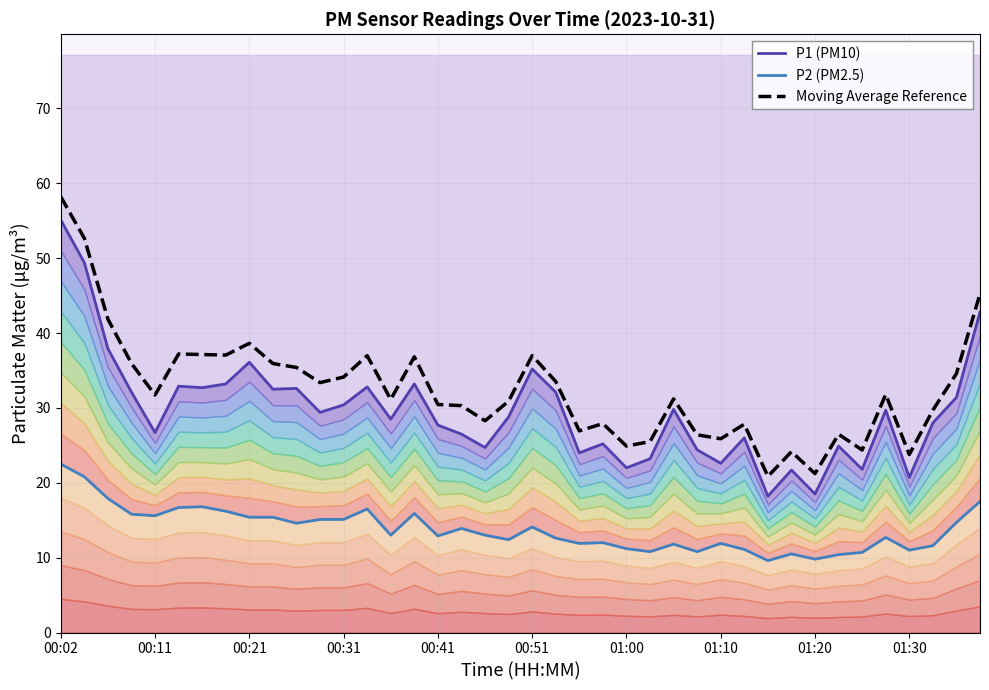

Where is the first local minimum for Moving Average Reference?

00:11